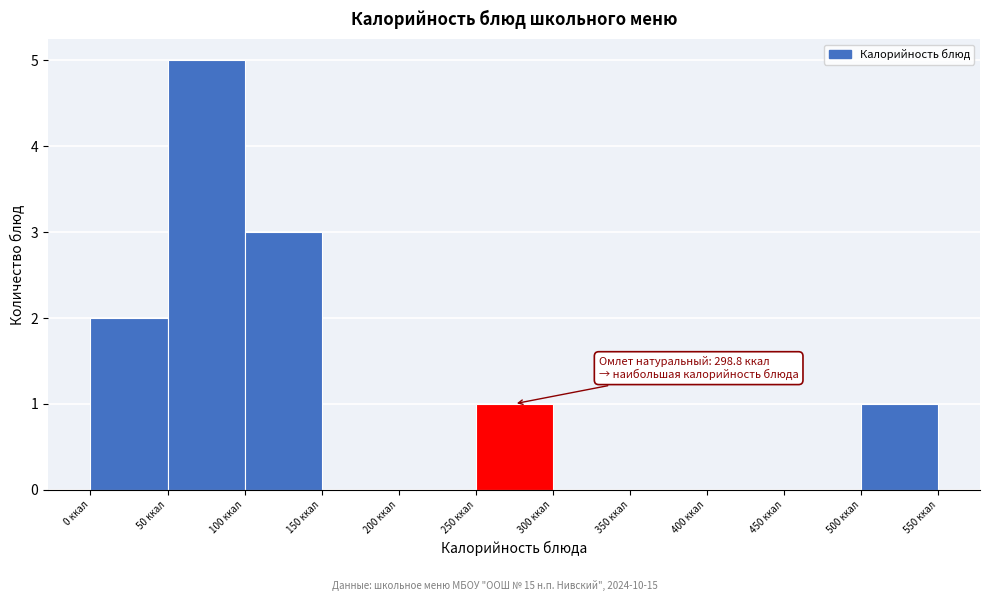

Over which range of the x-axis is the bar tallest?

50 to 100